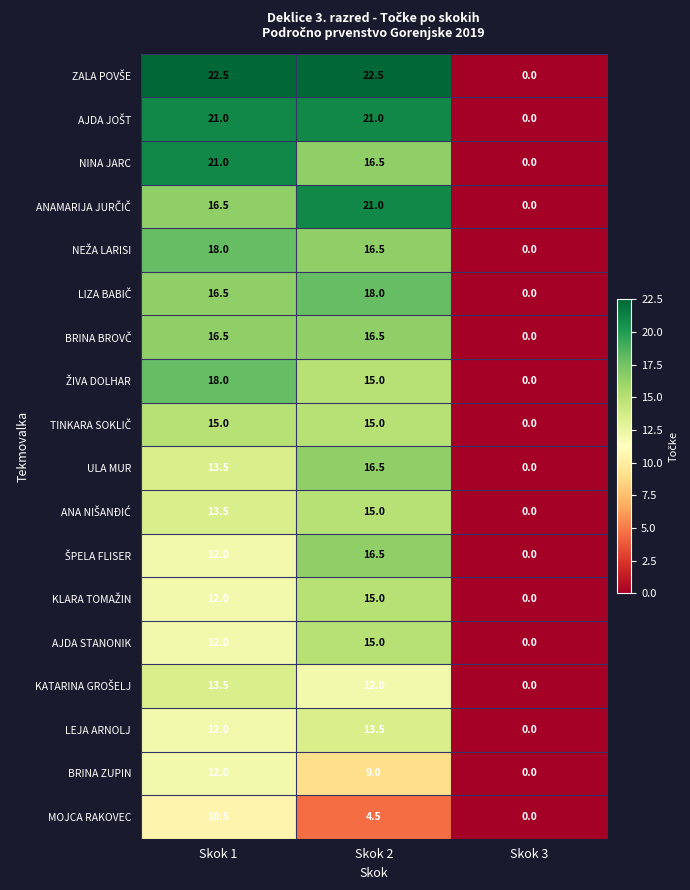

What is the spread (max minus min) of values at Skok 2?

18.0